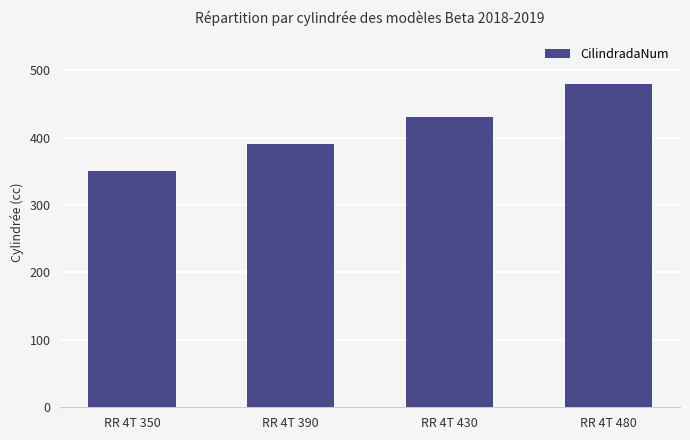

Count the number of data series in this chart.

1